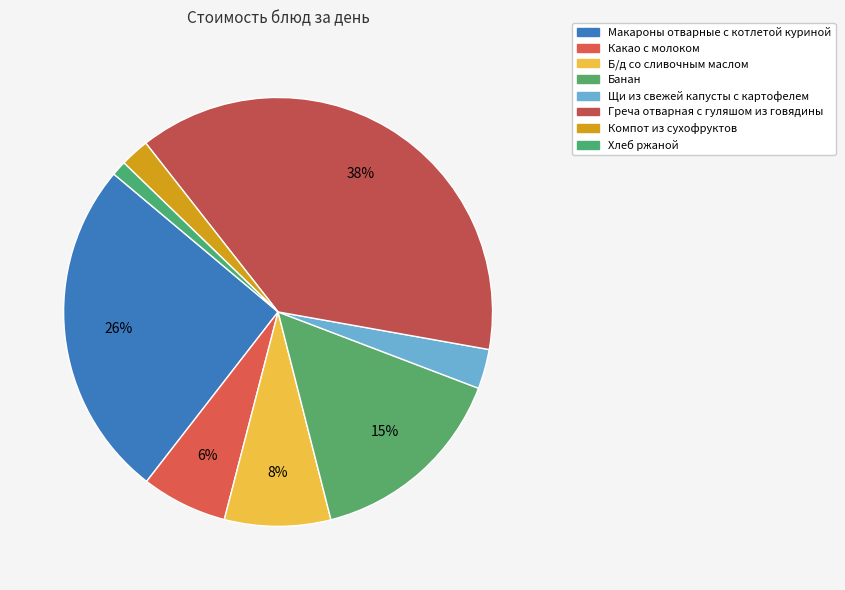

To the nearest percent, what percentage of the pie is Греча отварная с гуляшом из говядины?

38%